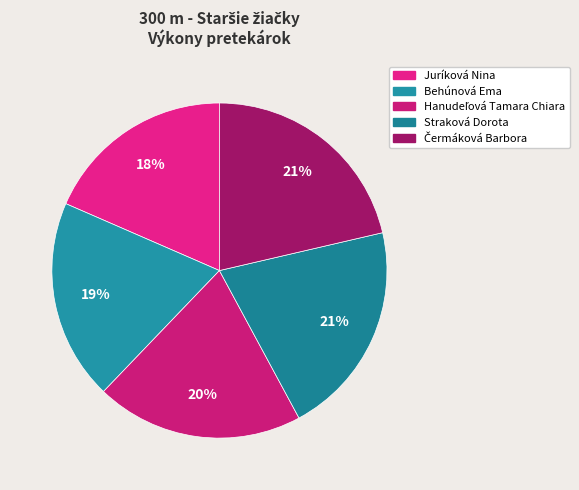

Is there any slice that represents more than half of the pie?

No